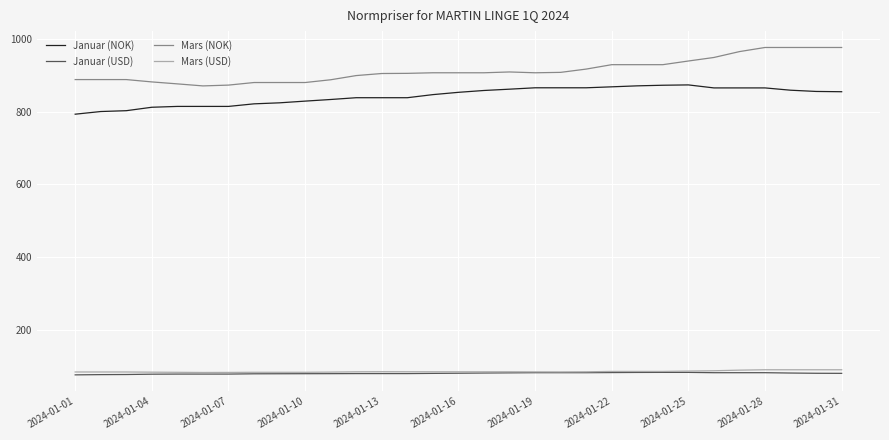

True or false: Mars (NOK) and Mars (USD) cross at least once.

False